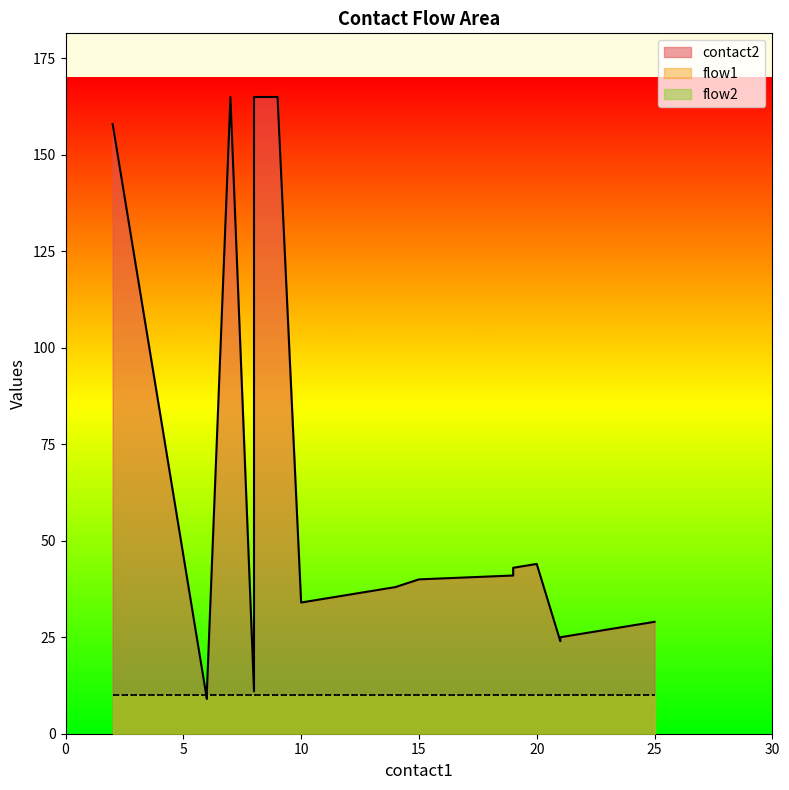

Does the chart have visible grid lines?

No